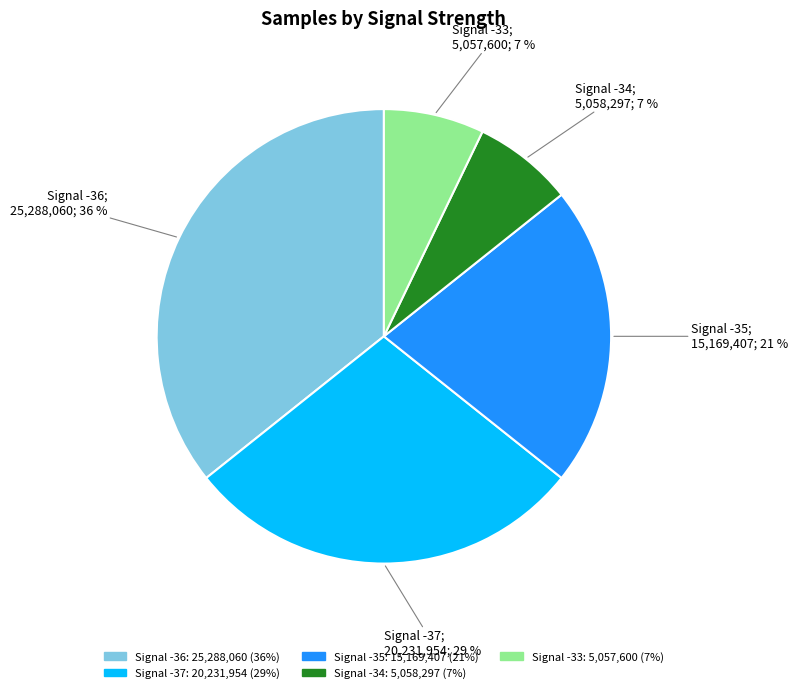

To the nearest percent, what is the average slice percentage?

20%